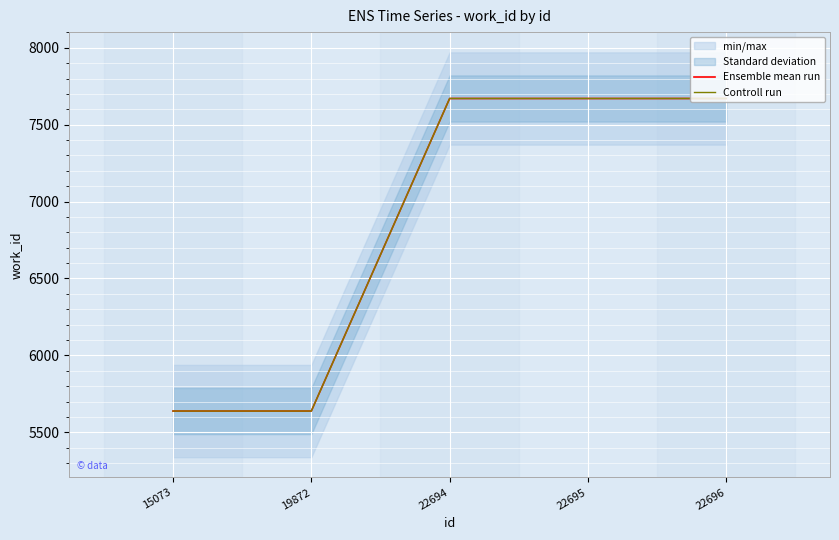

What is the value of the Controll run point at the 5th from the left?

7670